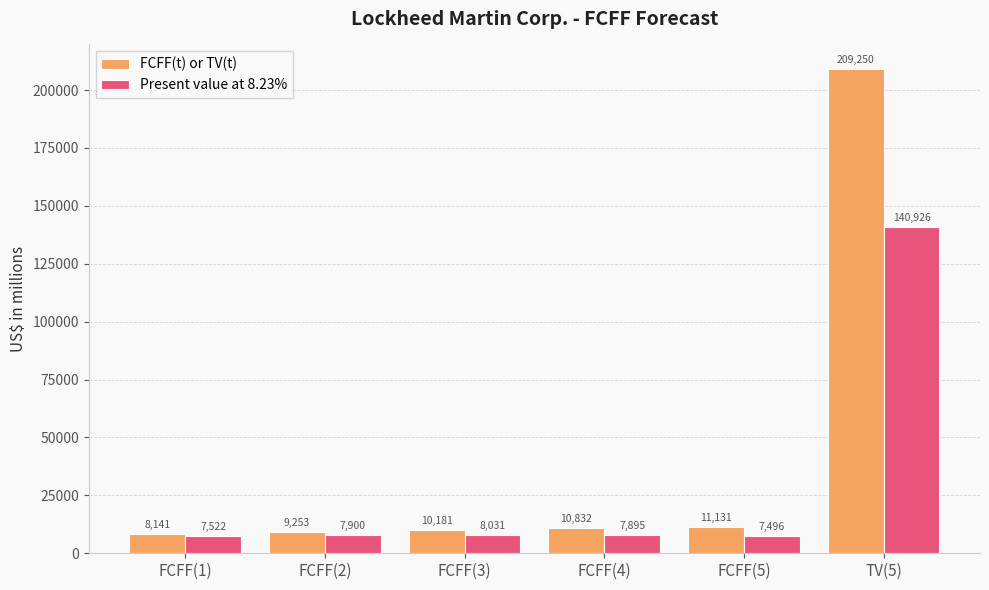

What is the label of the 6th bar from the left?

TV(5)